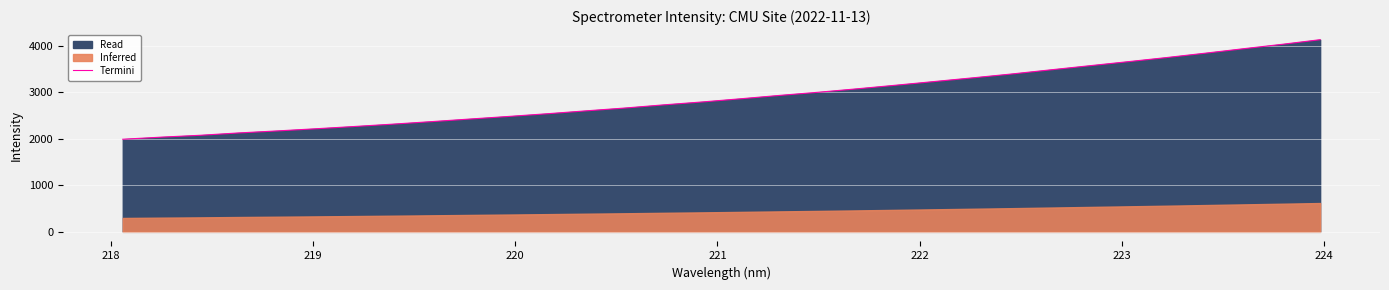

Reading left to right, transcribe all the data shown in this chart.

1992.8	2038.3	2078.0	2128.7	2172.2	2218.8	2267.8	2318.8	2373.0	2429.1	2484.7	2542.9	2604.9	2665.4	2733.2	2795.9	2864.9	2936.7	3004.3	3078.2	3155.4	3234.9	3314.6	3396.9	3485.1	3572.8	3660.3	3749.1	3843.0	3939.6	4034.5	4135.4